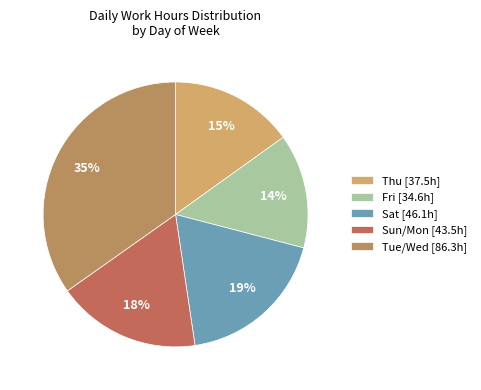

How many segments does this pie chart have?

5